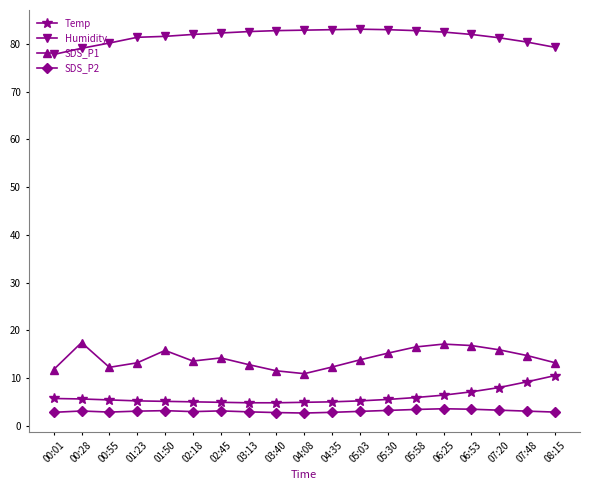

What is the sum of the SDS_P2 values at 02:18 and 00:55?

5.8